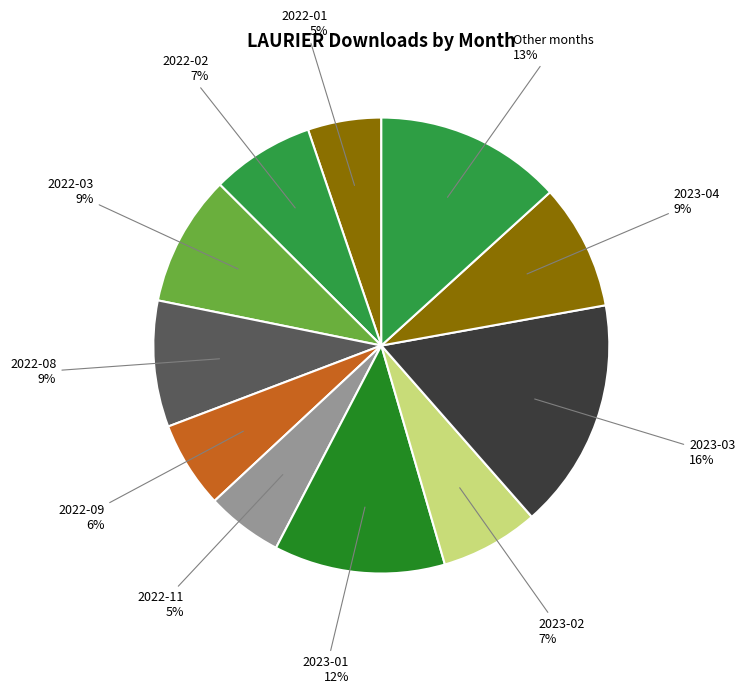

How many slices are in this pie chart?

11